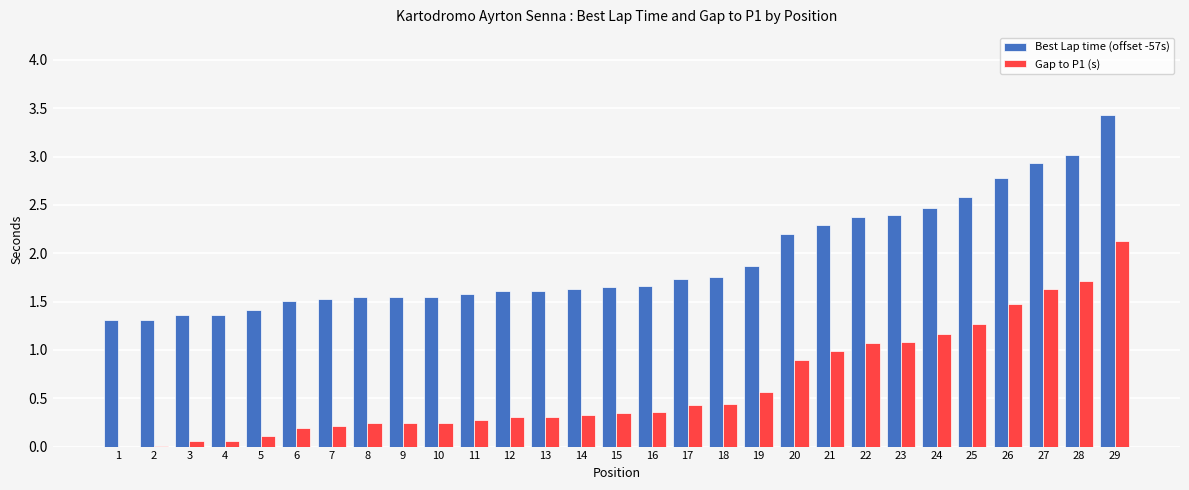

The value of Best Lap time (offset -57s) at 20 is 2.2. True or false?

True